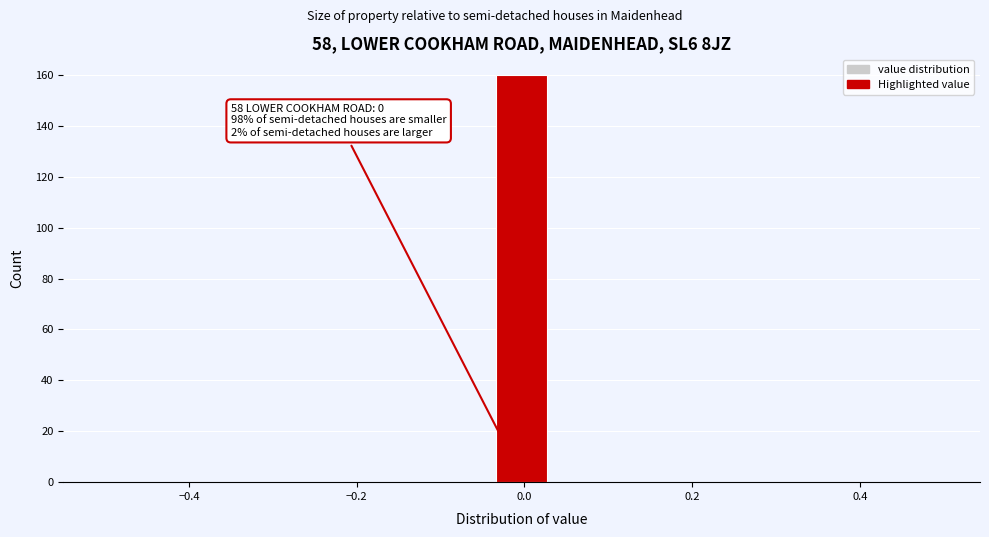

Read against the x-axis, roughly where is the centre of the tallest bar?

0.00